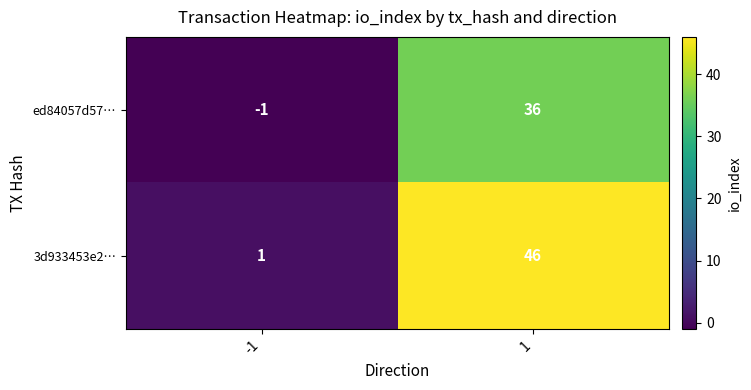

Rank the series at -1 from lowest to highest value.

ed84057d57…, 3d933453e2…